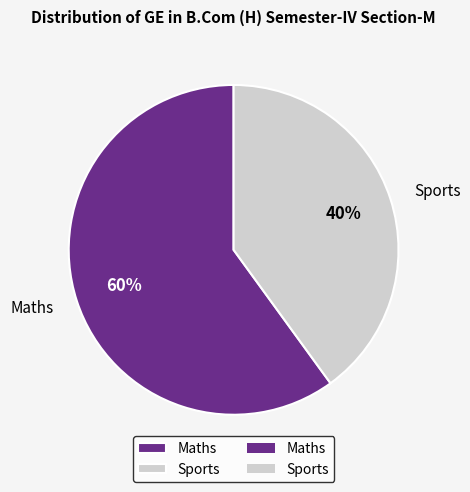

How many slices are in this pie chart?

2